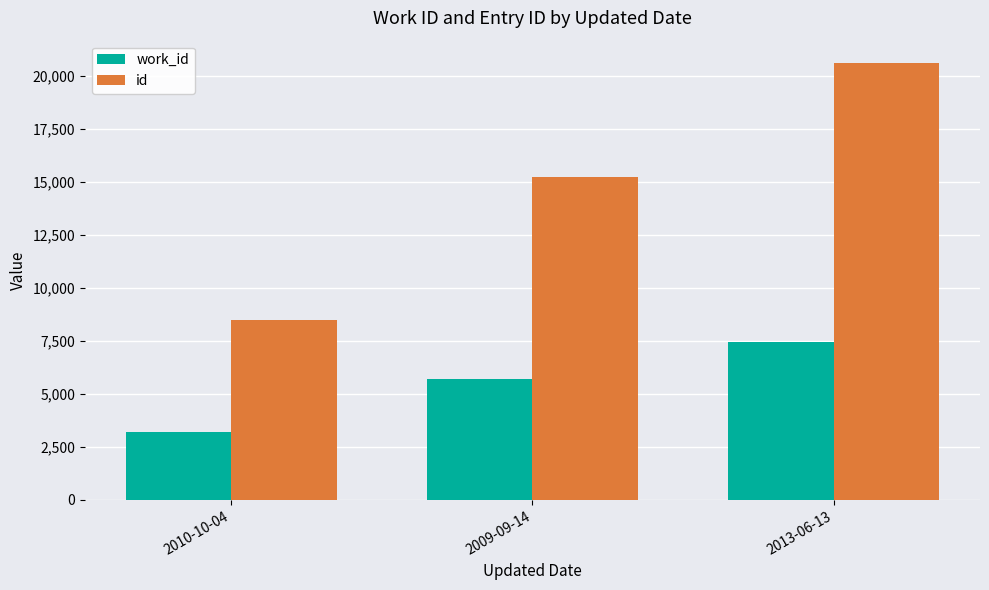

The work_id series shows 5709 at 2009-09-14. True or false?

True